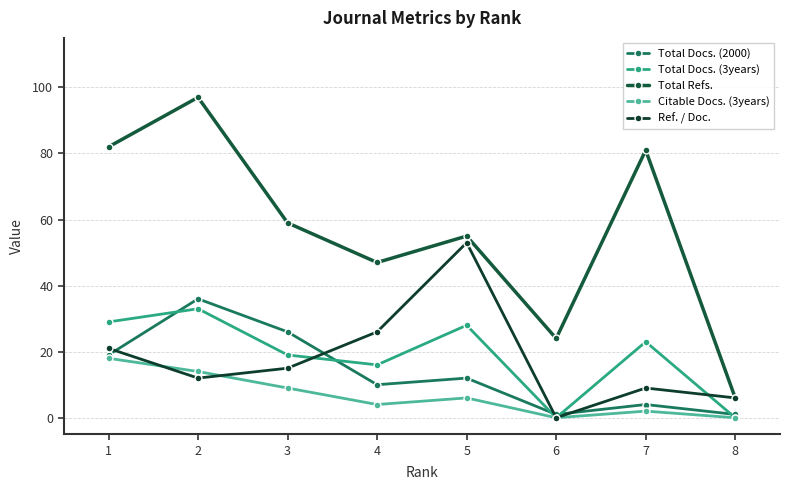

Which series has the widest spread of values?

Total Refs.